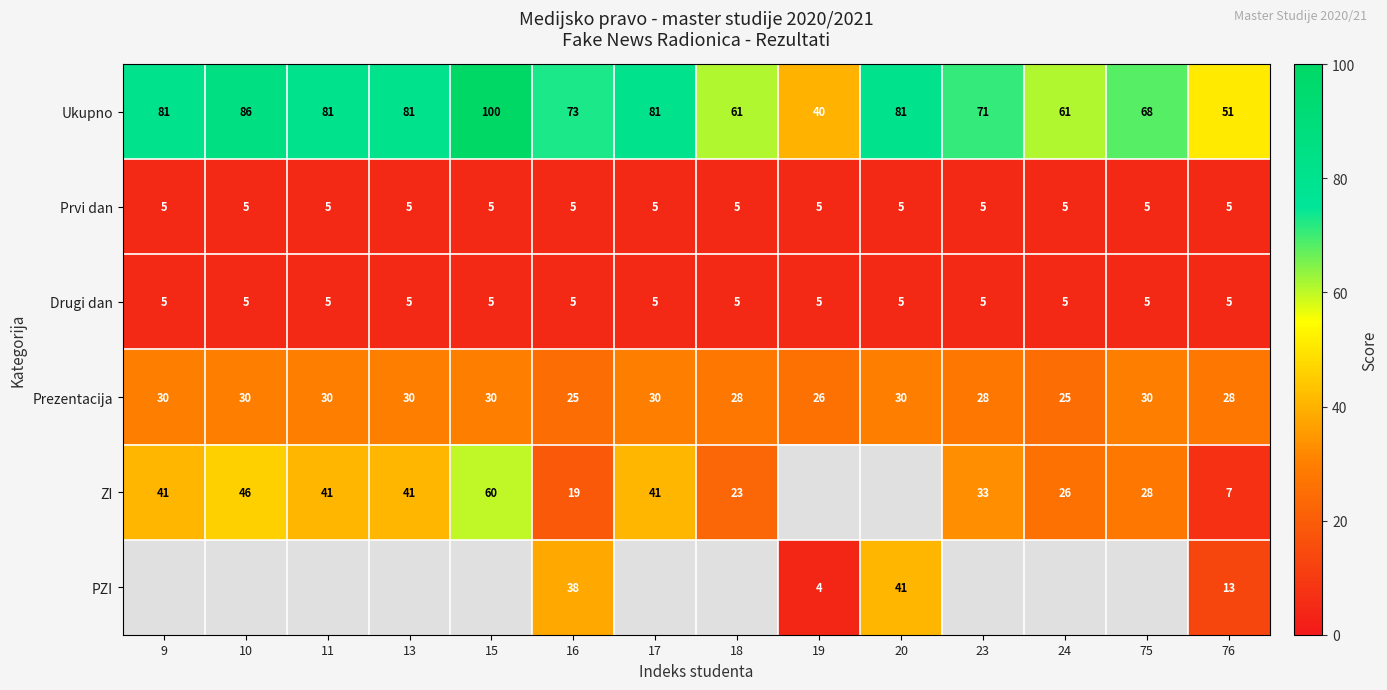

At which category is the sum across all series the highest?

16